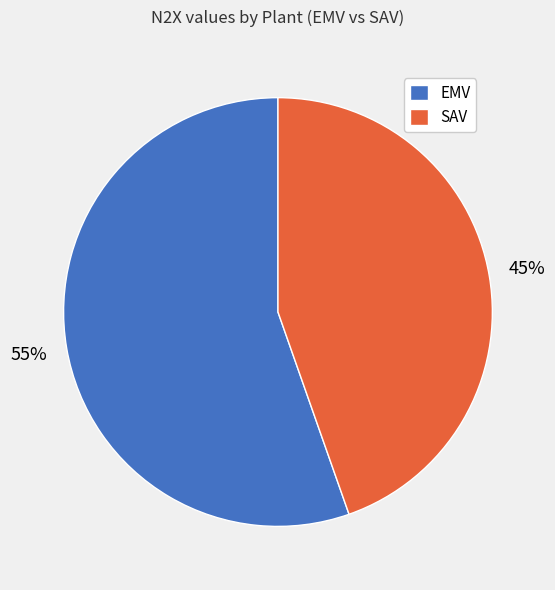

To the nearest percent, what portion does EMV represent?

55%